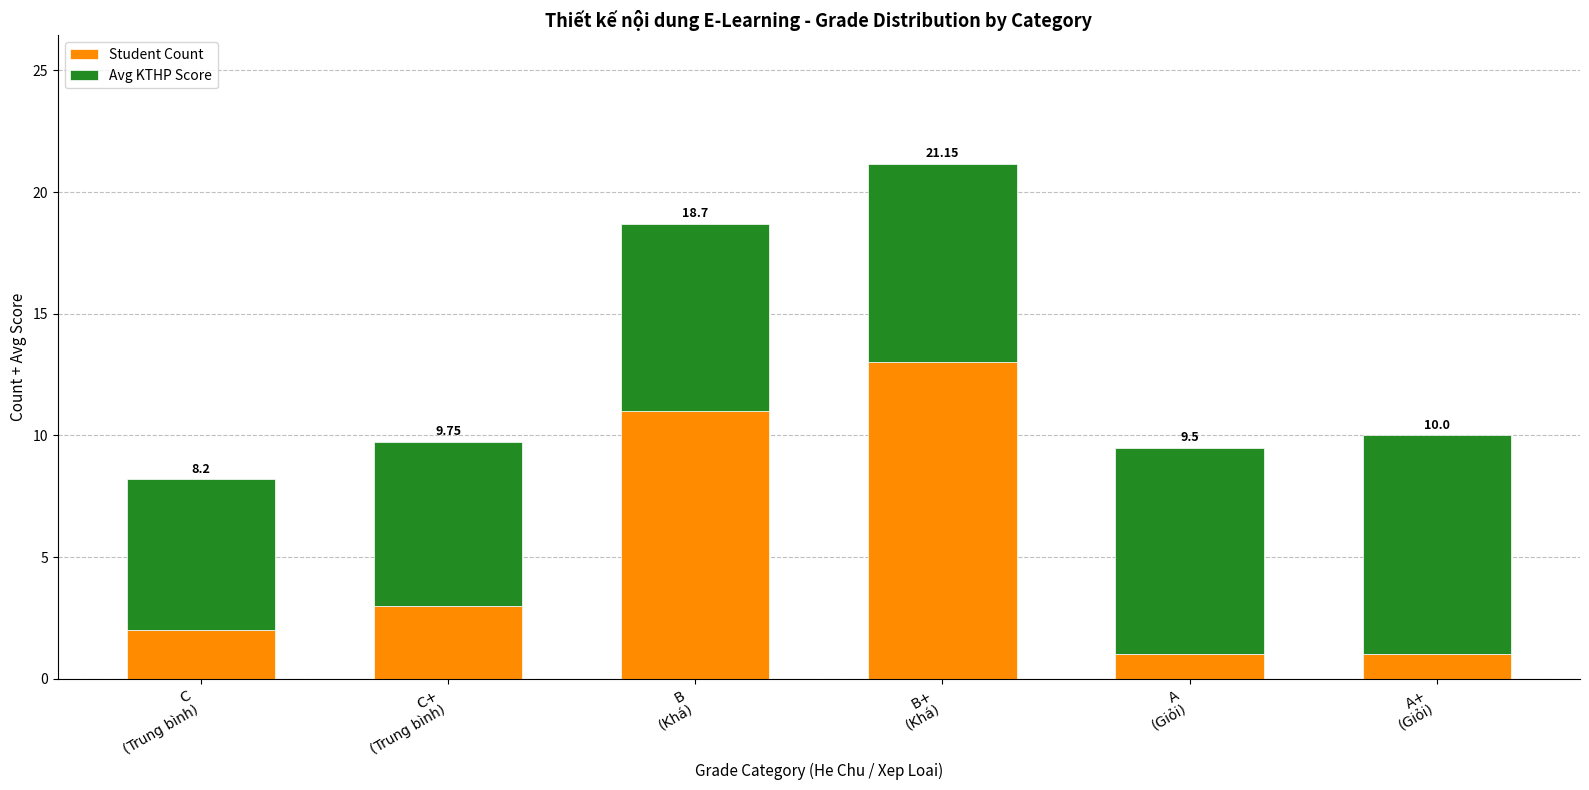

What are all the series names shown in the legend?

Student Count, Avg KTHP Score